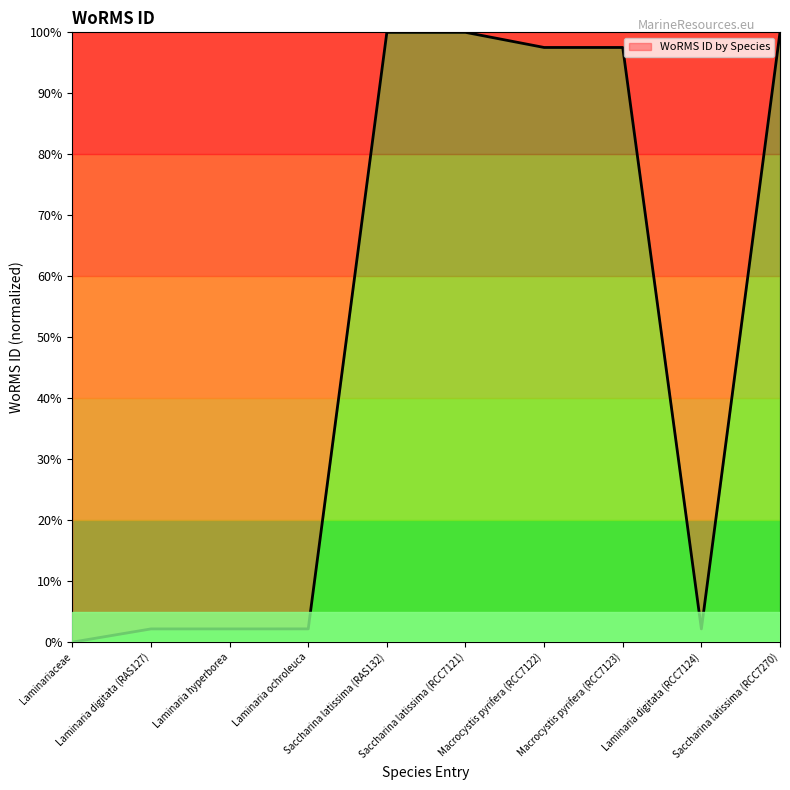

What is the maximum value shown in the chart?

100.0